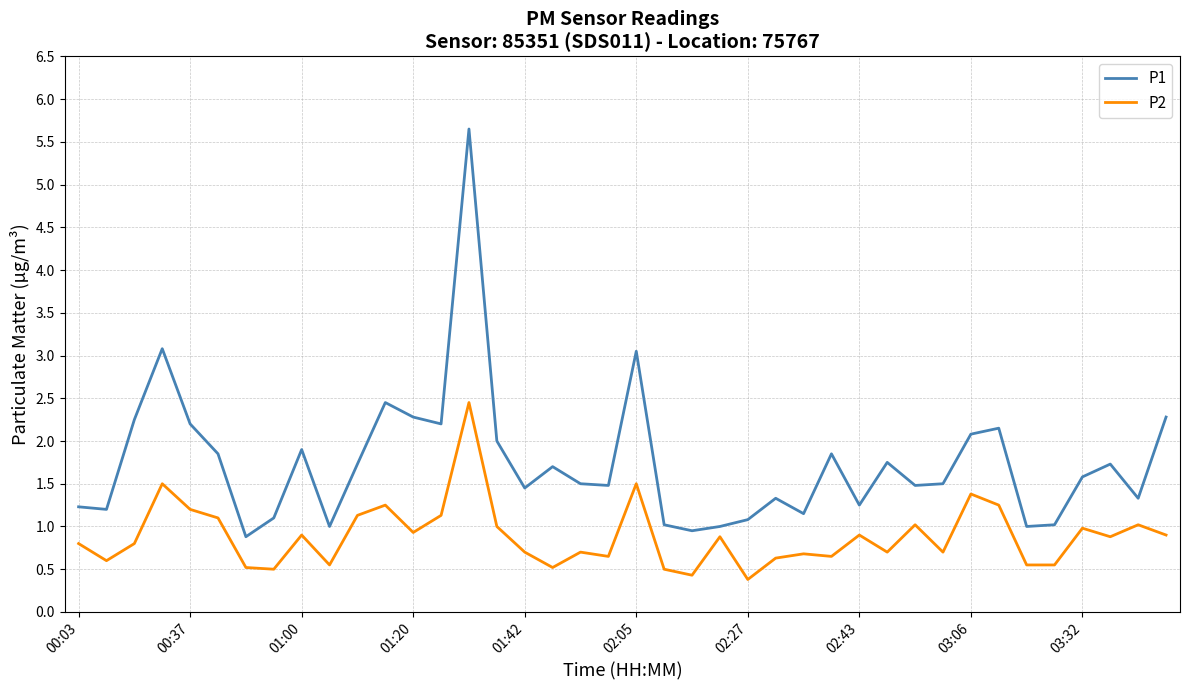

Does the chart have visible grid lines?

Yes